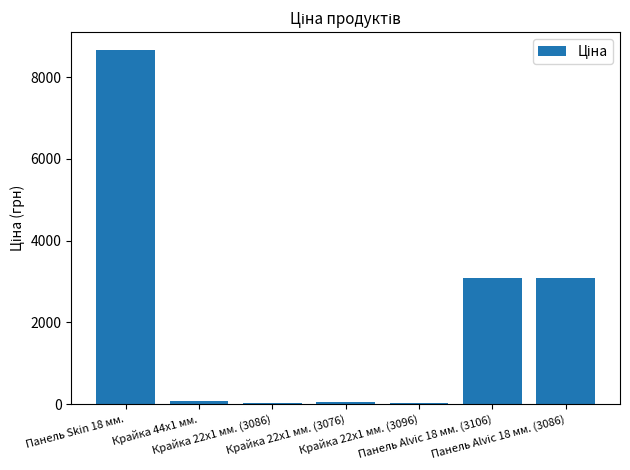

What is the sum of all values?

15036.2